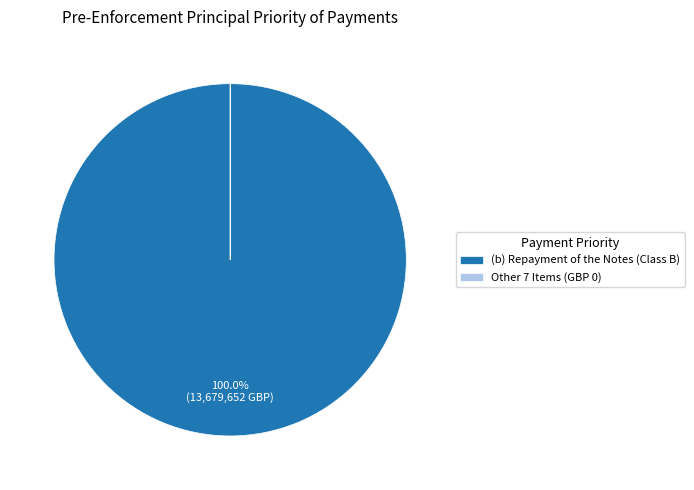

To the nearest percent, what is the combined percentage of (b) Repayment of the Notes and (e) Repayment of Class E?

100%